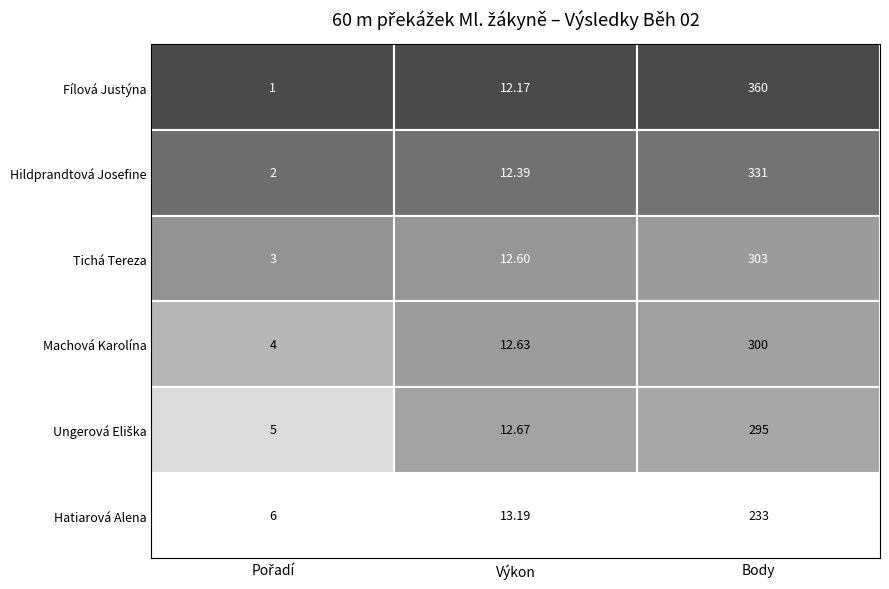

Is the value of Hildprandtová Josefine at 2 greater than the value of Machová Karolína at 2?

Yes